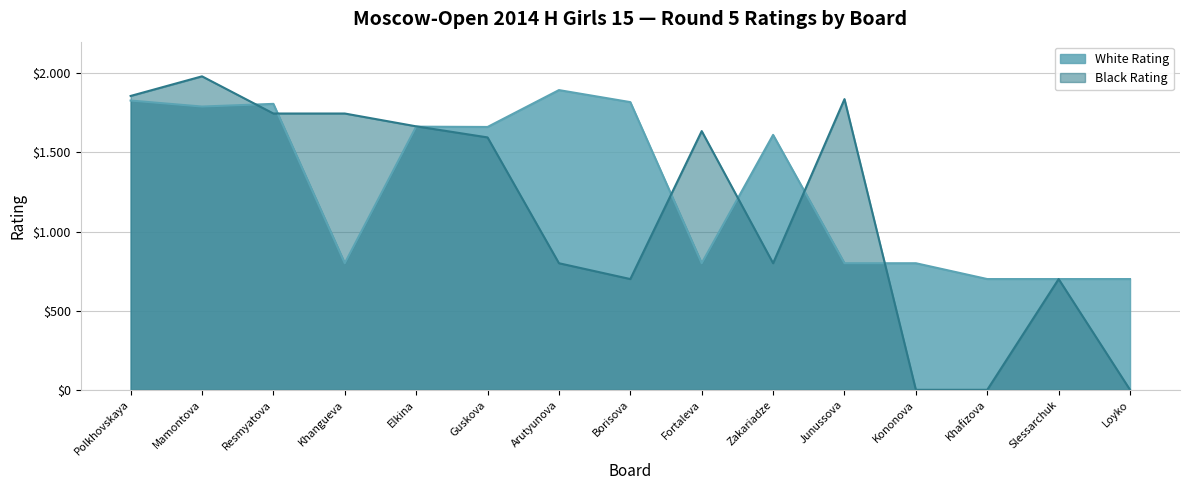

Where does the White Rating series first go above 1611?

Polkhovskaya